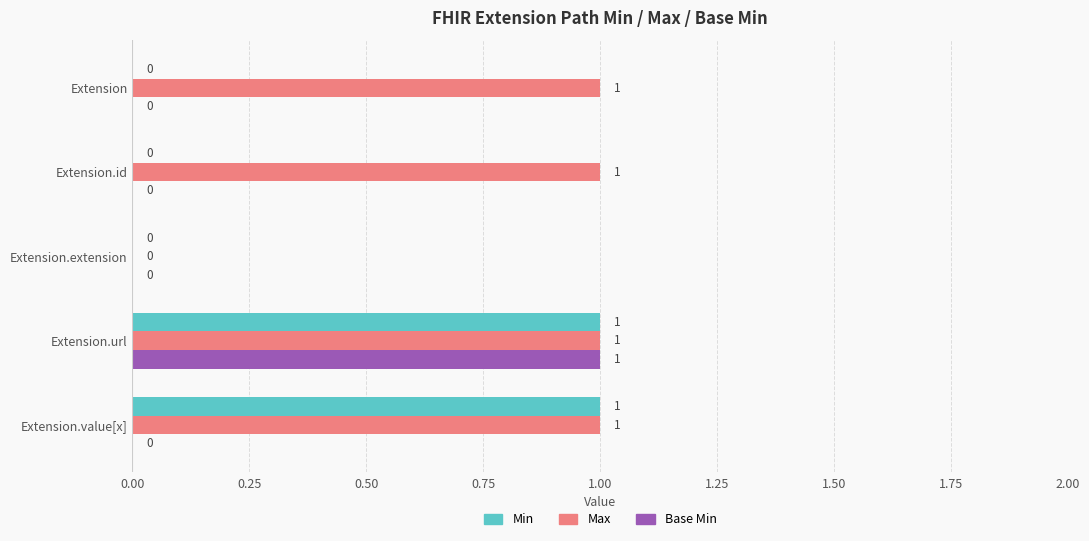

How many data points in Min are above 0?

2